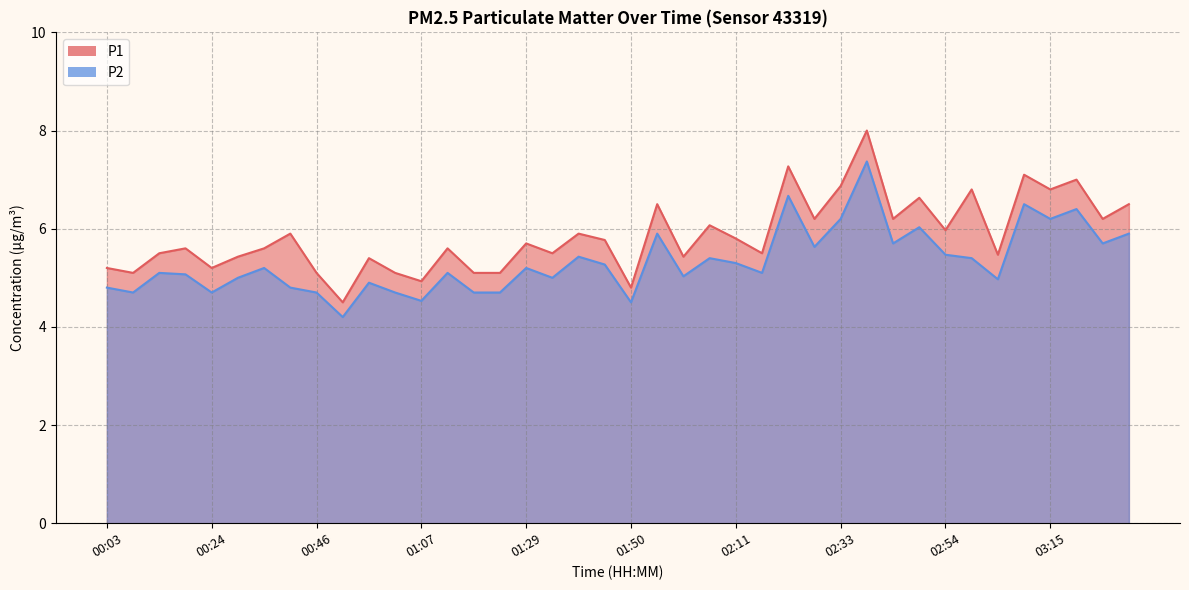

Between 00:08 and 01:45, which series saw the biggest shift?

P1